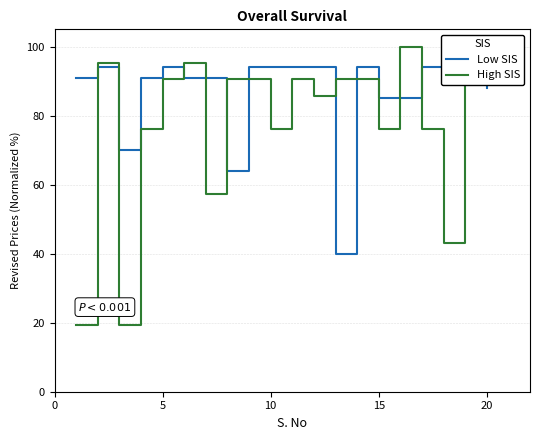

How many interior local peaks does the High SIS series have?

4